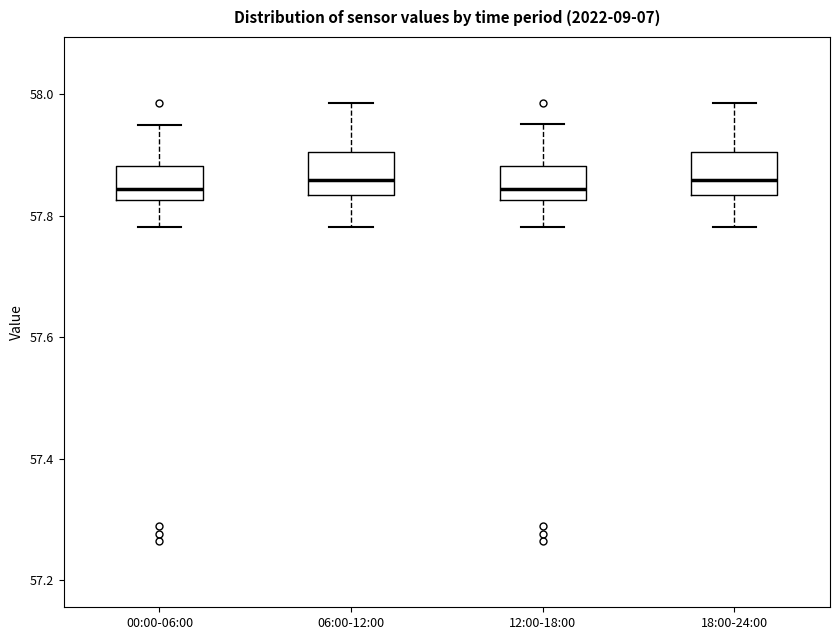

Reading left to right, read every box against the y-axis: the position of its median line, the range the box covers, and the ends of its whiskers. The values are not printed on the chart, so give them approximately, as read against the axis.

00:00-06:00: median 57.84, box 57.82 to 57.88, whiskers 57.78 to 57.96
06:00-12:00: median 57.86, box 57.84 to 57.90, whiskers 57.78 to 57.98
12:00-18:00: median 57.84, box 57.82 to 57.88, whiskers 57.78 to 57.96
18:00-24:00: median 57.86, box 57.84 to 57.90, whiskers 57.78 to 57.98